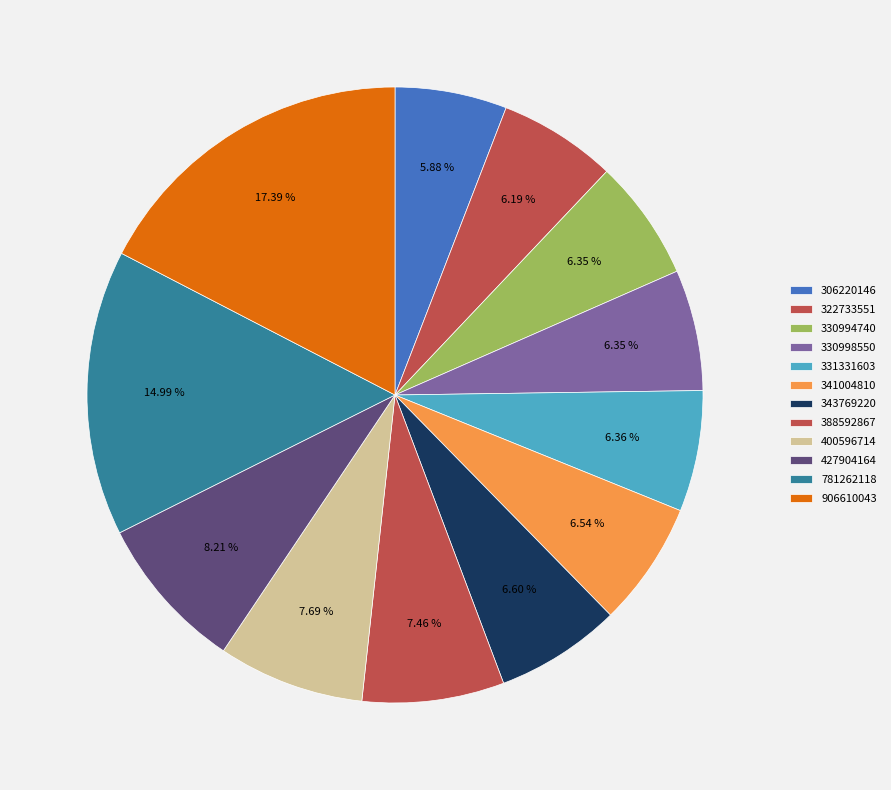

Do 400596714 and 330994740 together represent more than half of the pie?

No